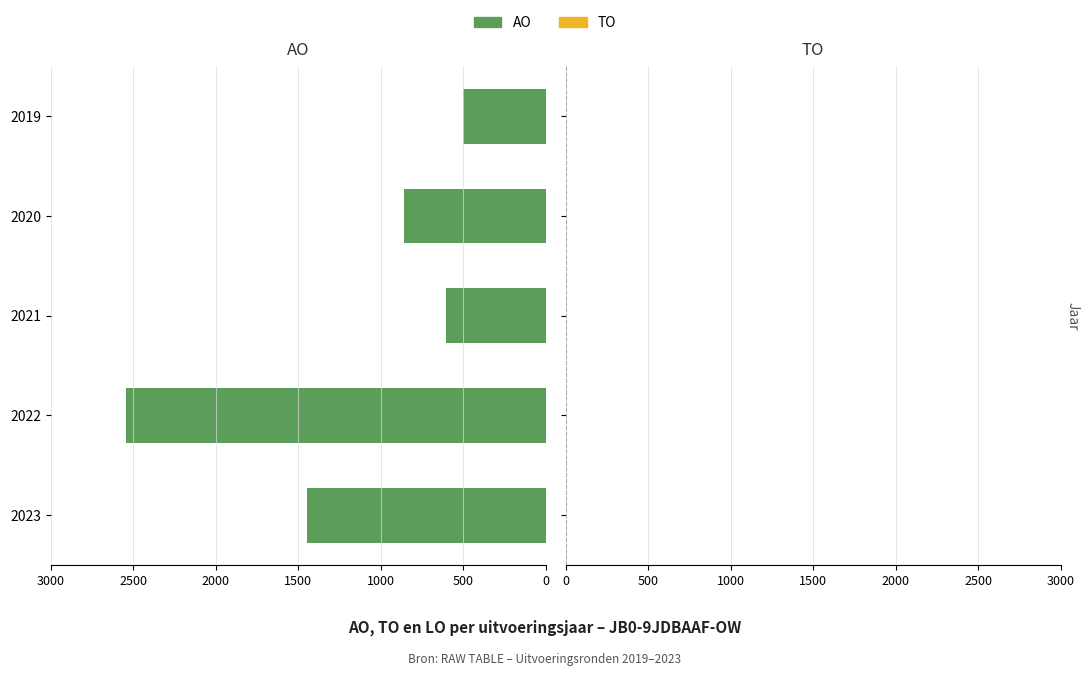

Reading top to bottom, transcribe all the data shown in this chart.

500	856	603	2544	1447